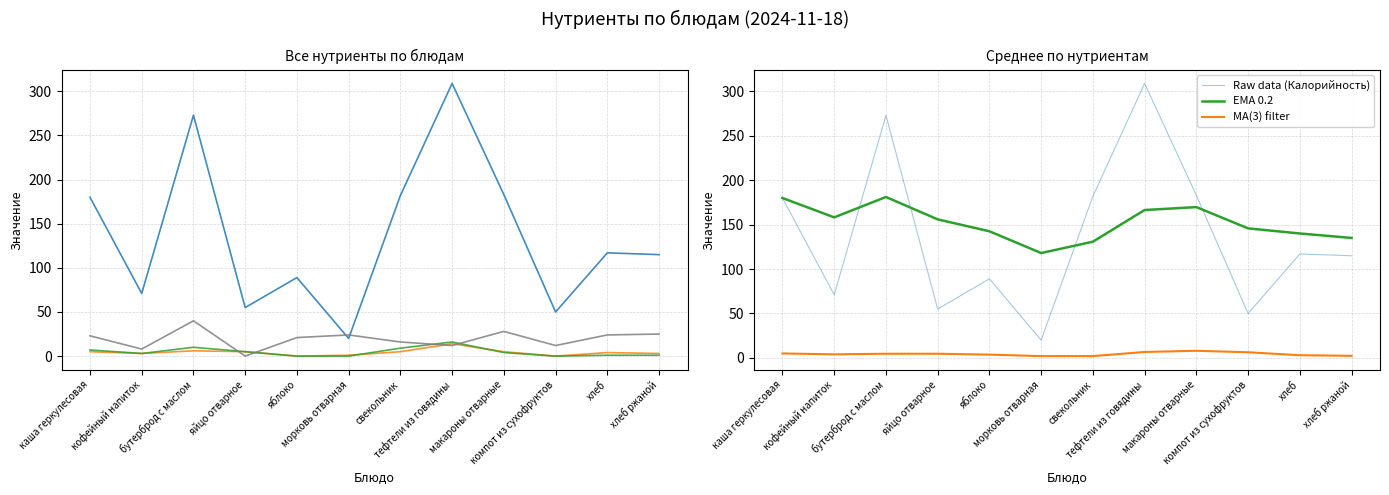

True or false: Калорийность and Жиры cross at least once.

False